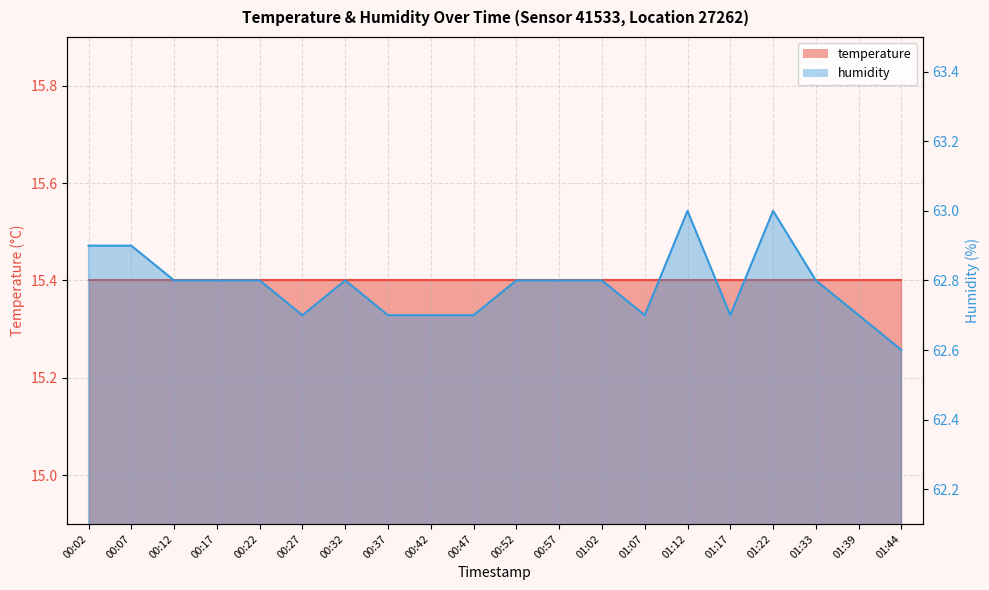

Is it true that the value at 00:17 is 62.8?

True